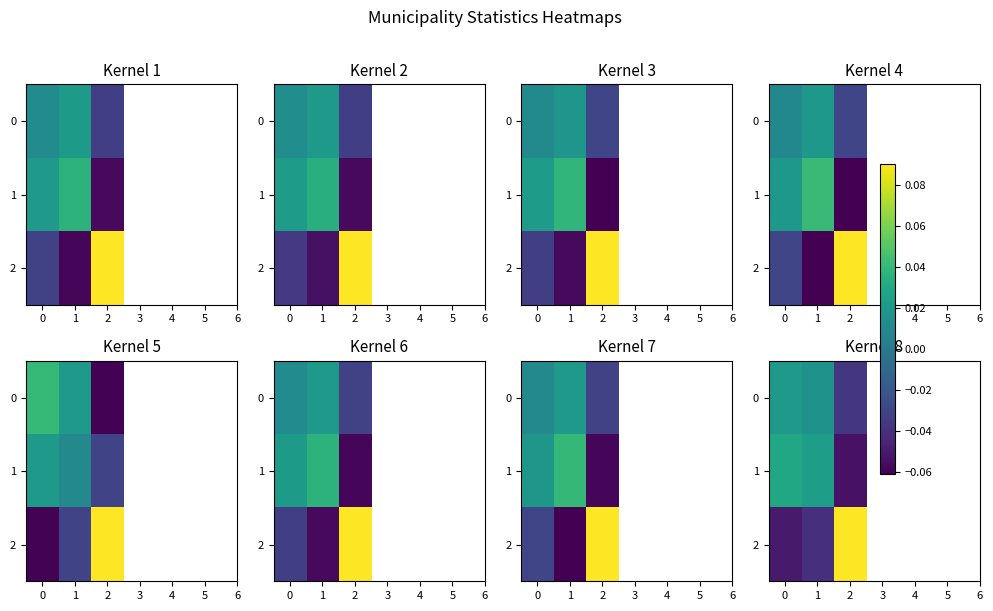

Between 1 and 2, which is larger?

1